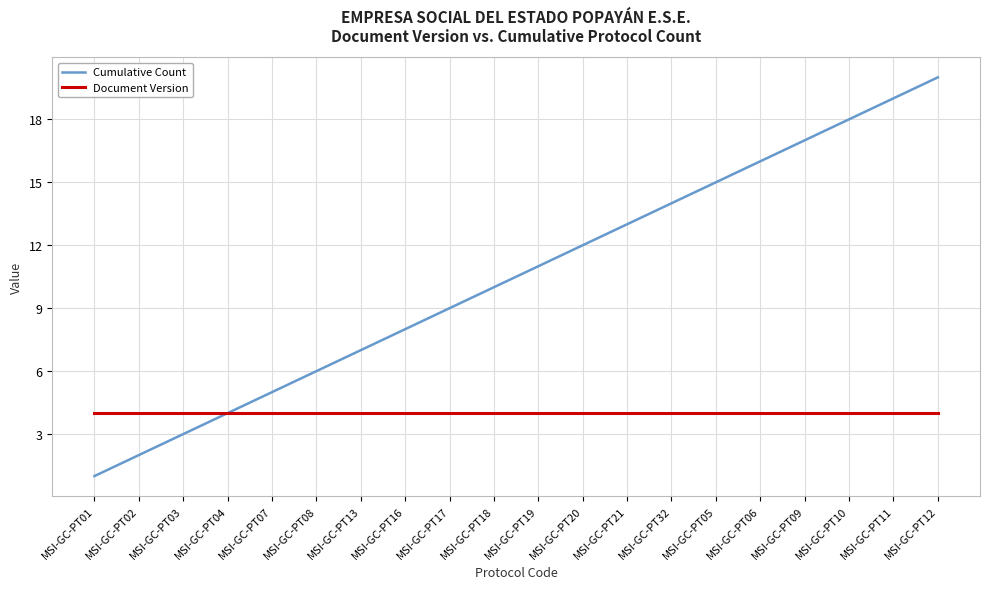

Between MSI-GC-PT18 and MSI-GC-PT10, which series saw the biggest shift?

Cumulative Count